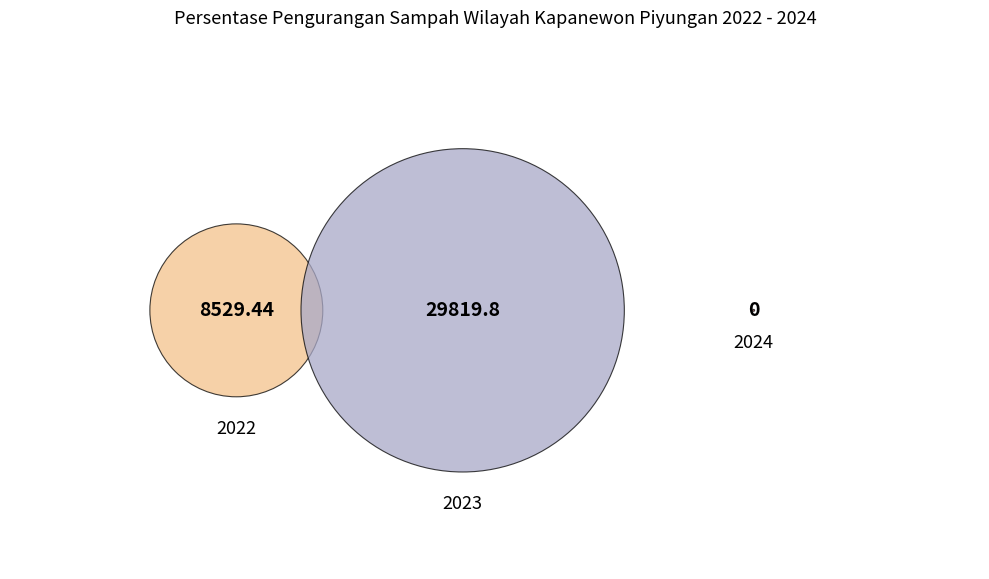

How many segments does this pie chart have?

3